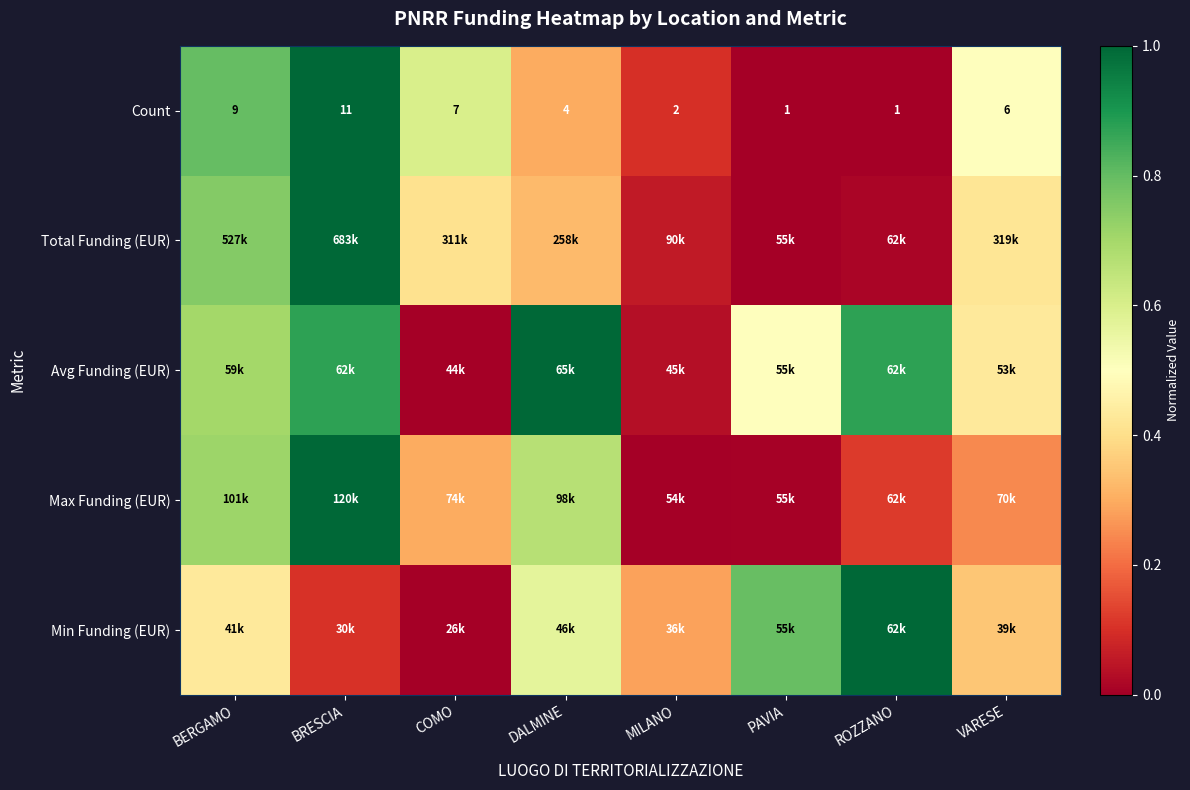

Where does the Count series first go above 6?

BERGAMO